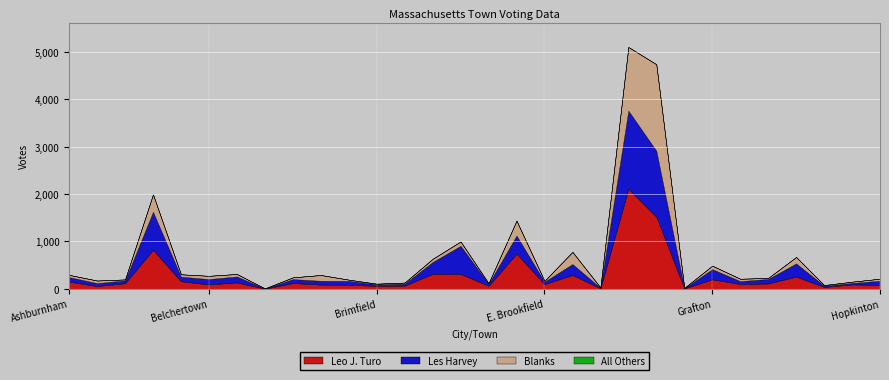

At which label does Blanks reach its minimum?

Bernardston